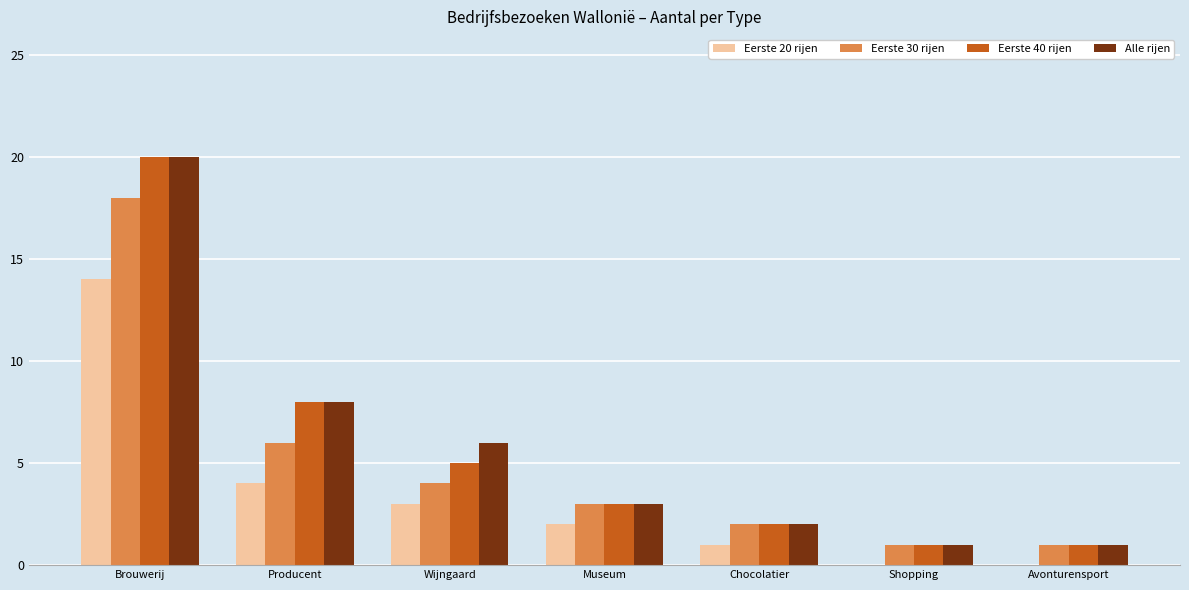

At which category is the sum across all series the highest?

Brouwerij